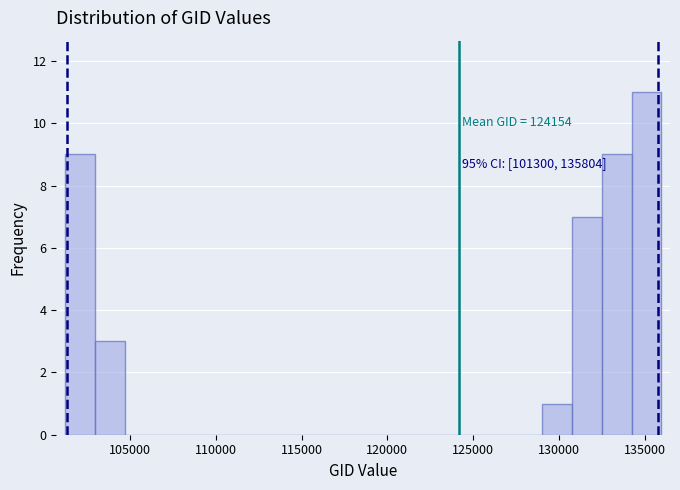

Around what value on the x-axis is the tallest bar? Give the approximate position of its centre, as read against the axis.

135000